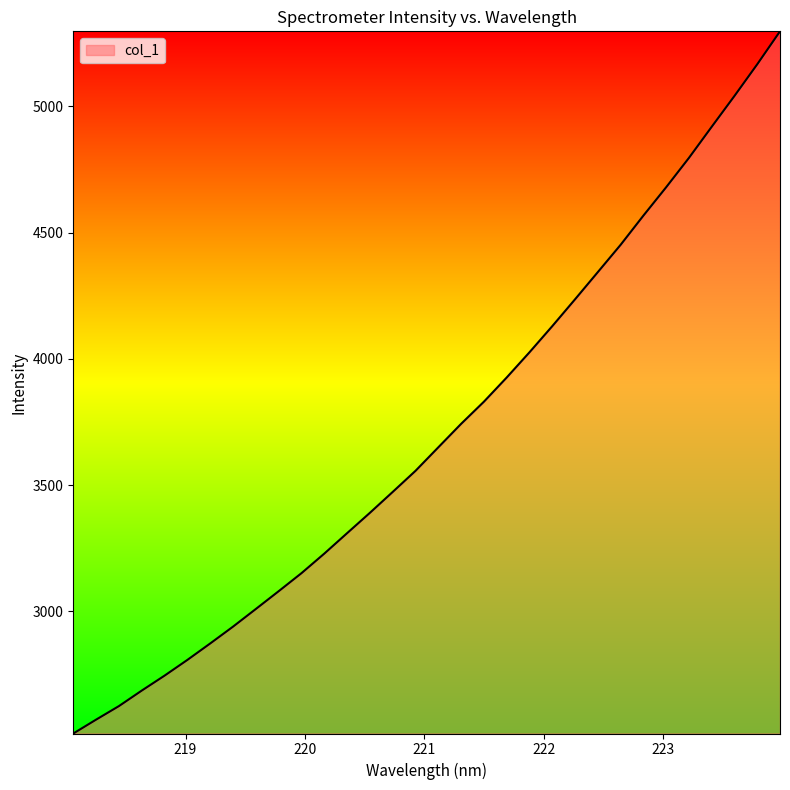

What is the greatest value displayed?

5297.1